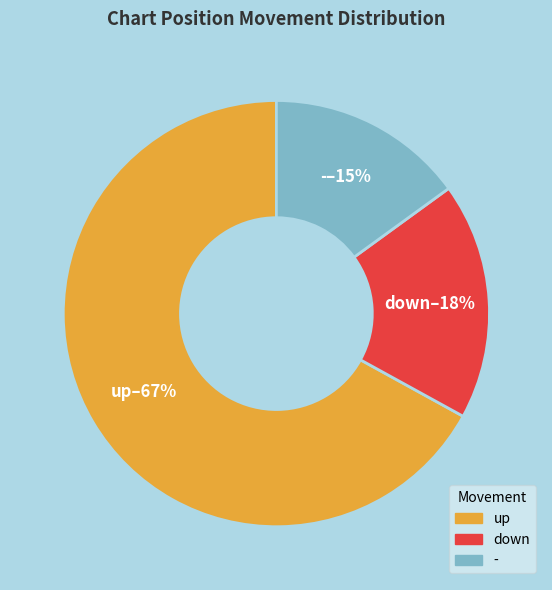

What is the smallest slice in the pie chart?

-